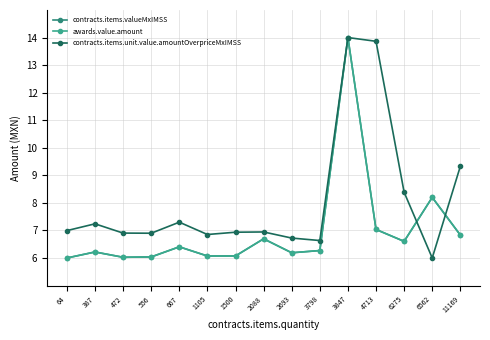

True or false: contracts.items.unit.value.amountOverpriceMxIMSS has a value of 6.0 at 6562.

True